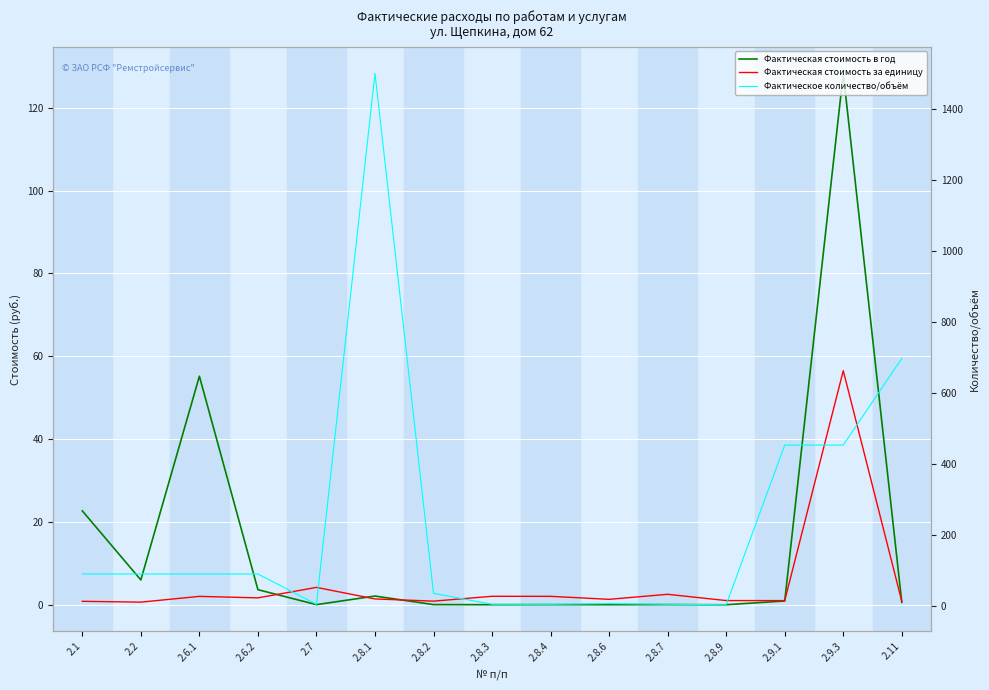

List the series in order of their peak value, highest first.

Фактическое количество/объём, Фактическая стоимость в год, Фактическая стоимость за единицу